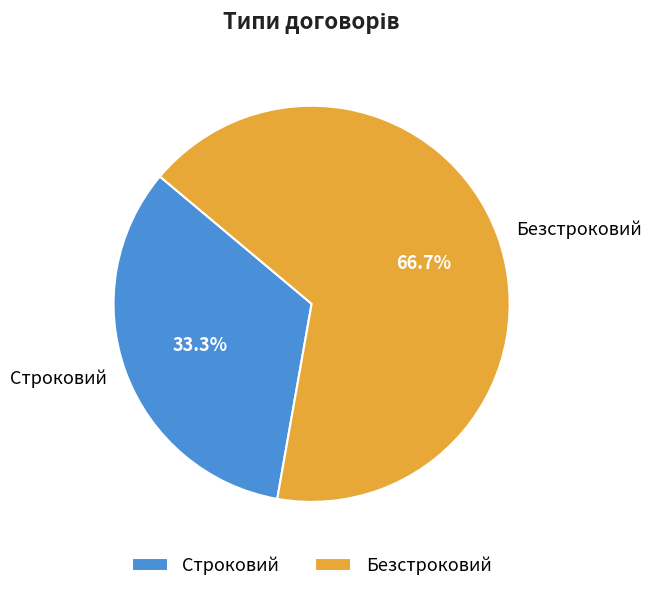

How many segments does this pie chart have?

2